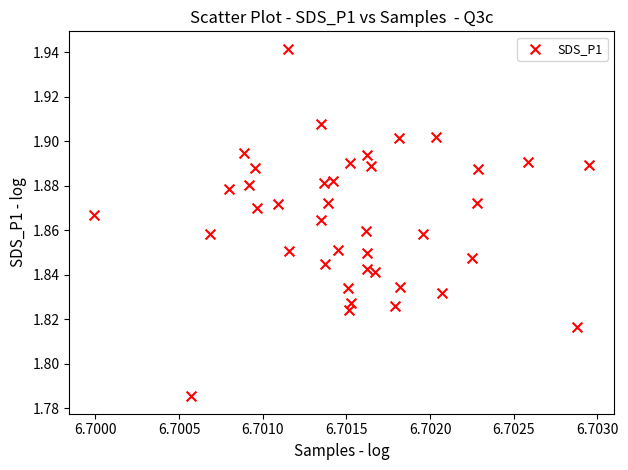

Count the number of points in this scatter plot.

40